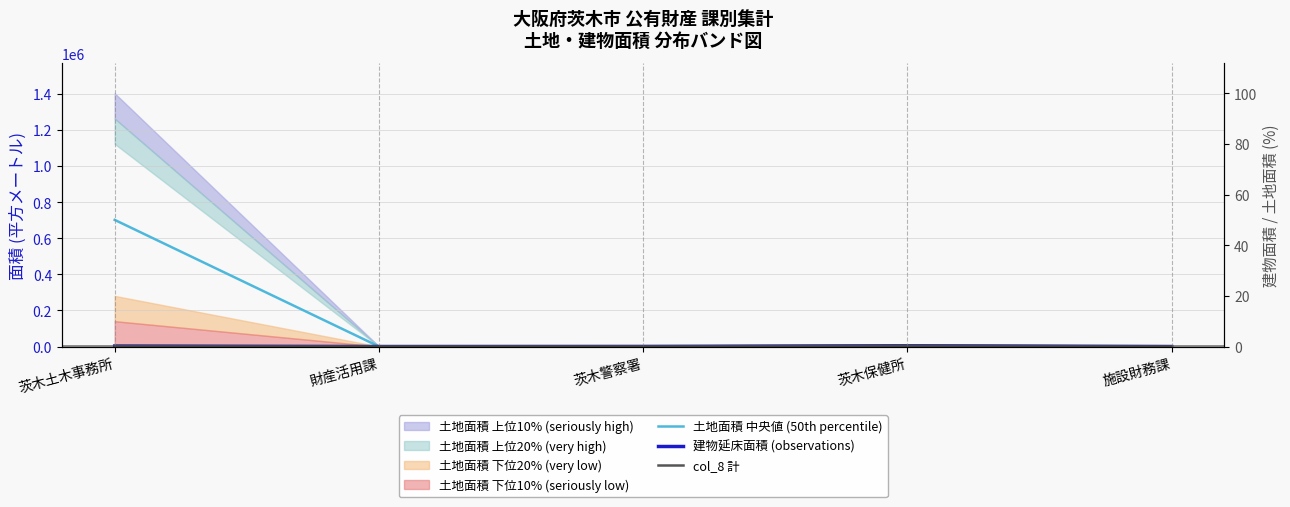

At which label does col_8 計 reach its peak?

茨木保健所